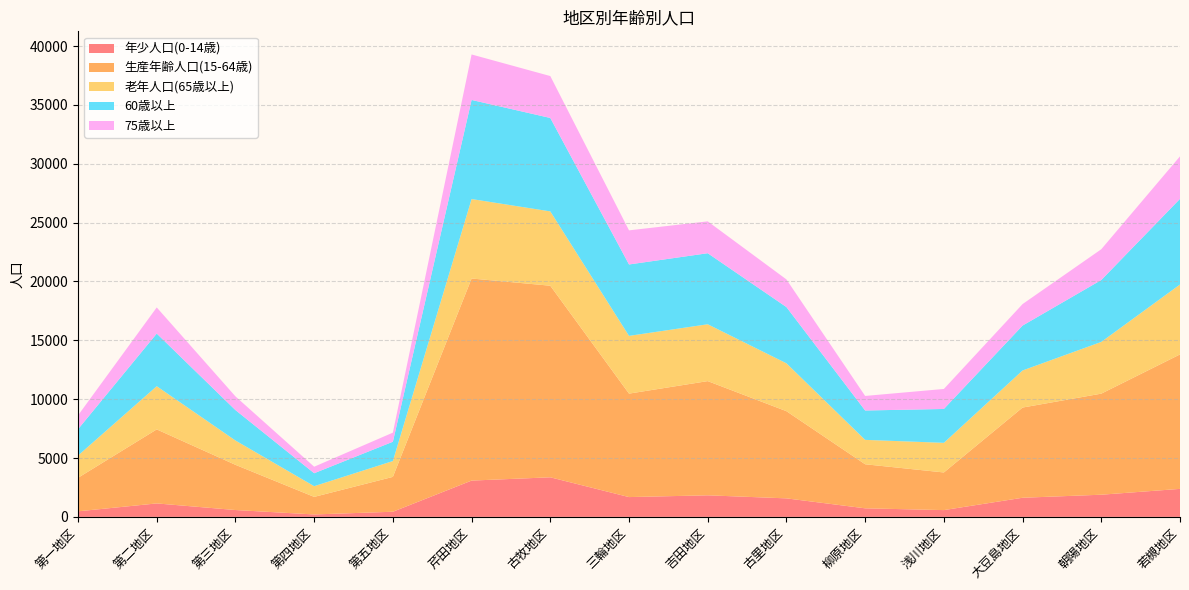

Reading left to right, extract all data points from this chart.

年少人口(0-14歳): 473	1144	583	207	438	3084	3363	1683	1833	1574	728	577	1626	1884	2380
生産年齢人口(15-64歳): 2847	6288	3840	1492	2961	17165	16274	8788	9701	7405	3742	3197	7662	8585	11420
老年人口(65歳以上): 1891	3669	2066	909	1345	6751	6314	4906	4829	4068	2073	2517	3150	4395	5941
60歳以上: 2238	4472	2584	1101	1640	8418	7936	6066	6035	4776	2495	2877	3813	5258	7275
75歳以上: 1173	2220	1163	553	773	3864	3560	2897	2707	2349	1237	1699	1827	2614	3611